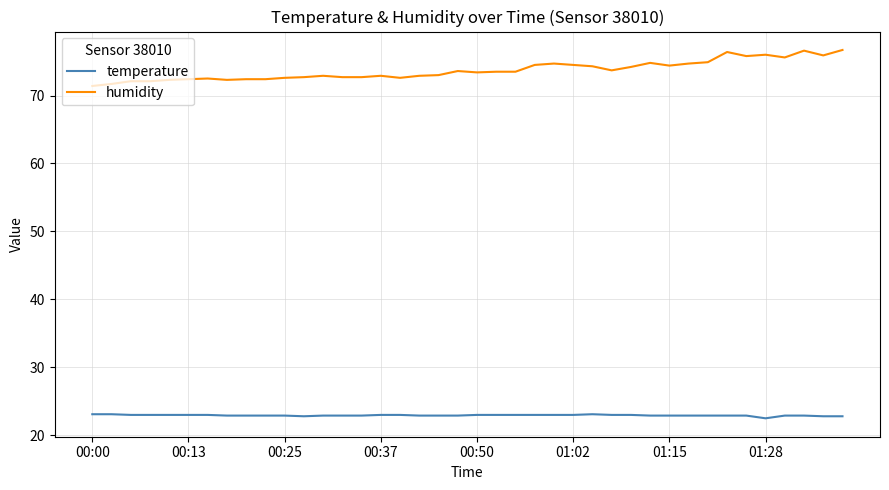

List the series in order of their overall mean, highest first.

humidity, temperature